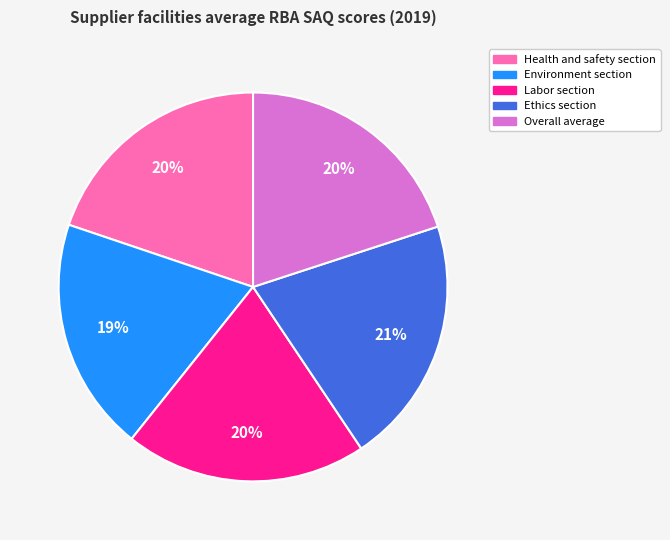

How many slices are in this pie chart?

5